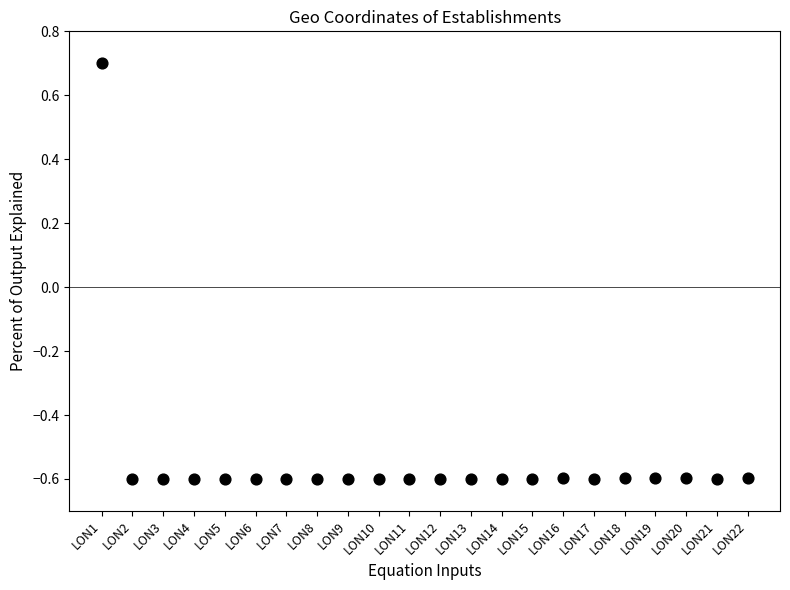

What is the range of Y values (max minus min)?

1.3